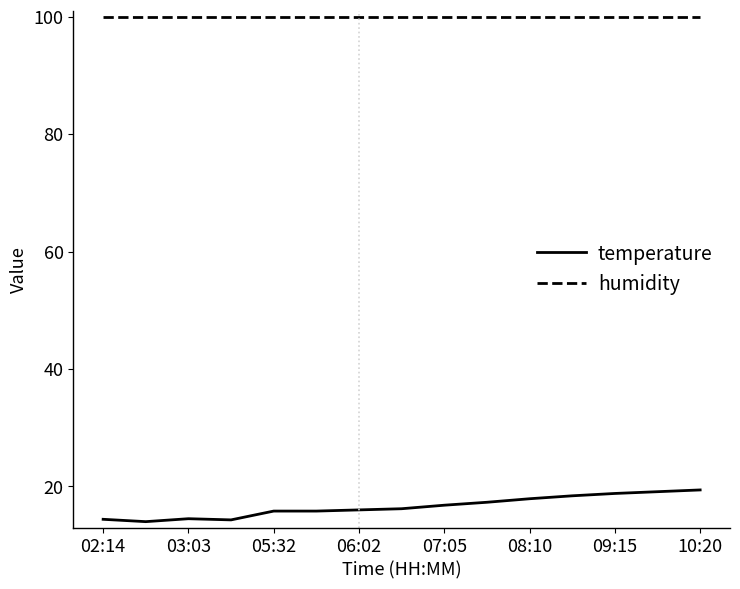

True or false: humidity and temperature intersect in this chart.

False